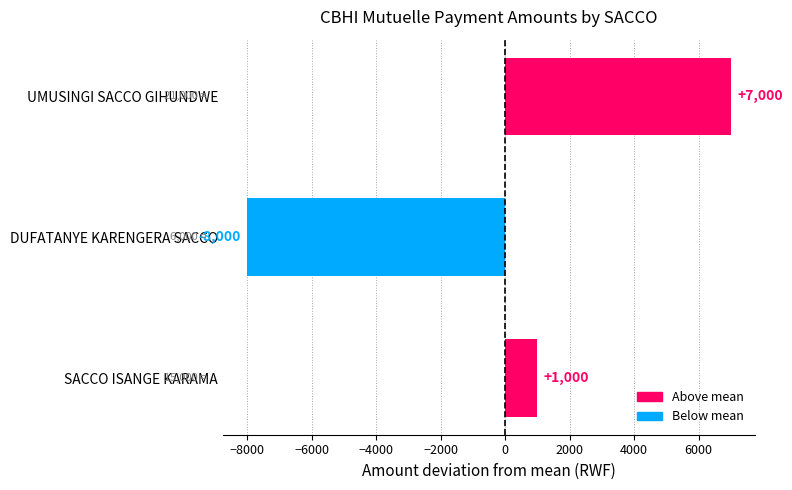

Count the values in the range -8000 to 7000.

3